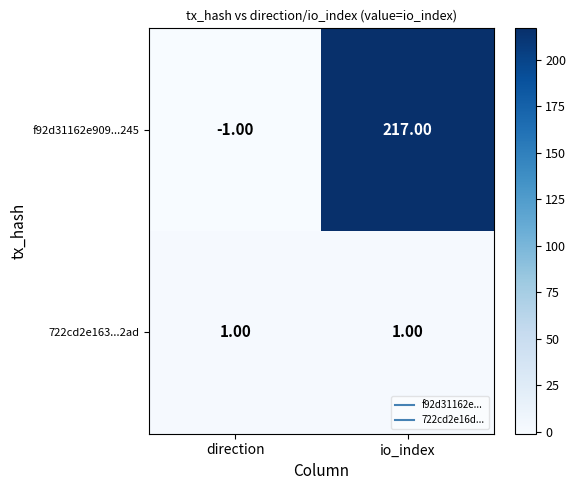

What is the average value of the f92d31162e909...245 series?

108